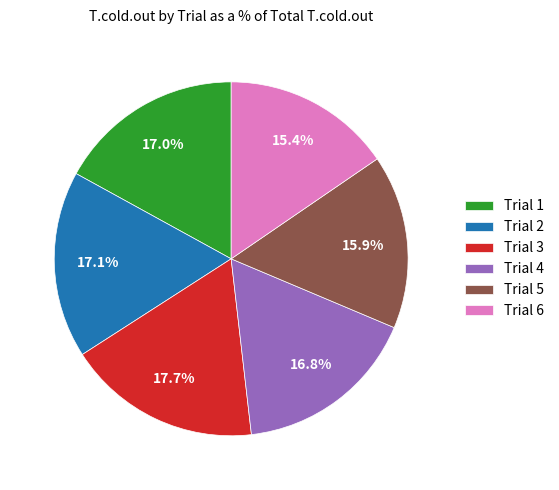

Does any single category account for the majority?

No